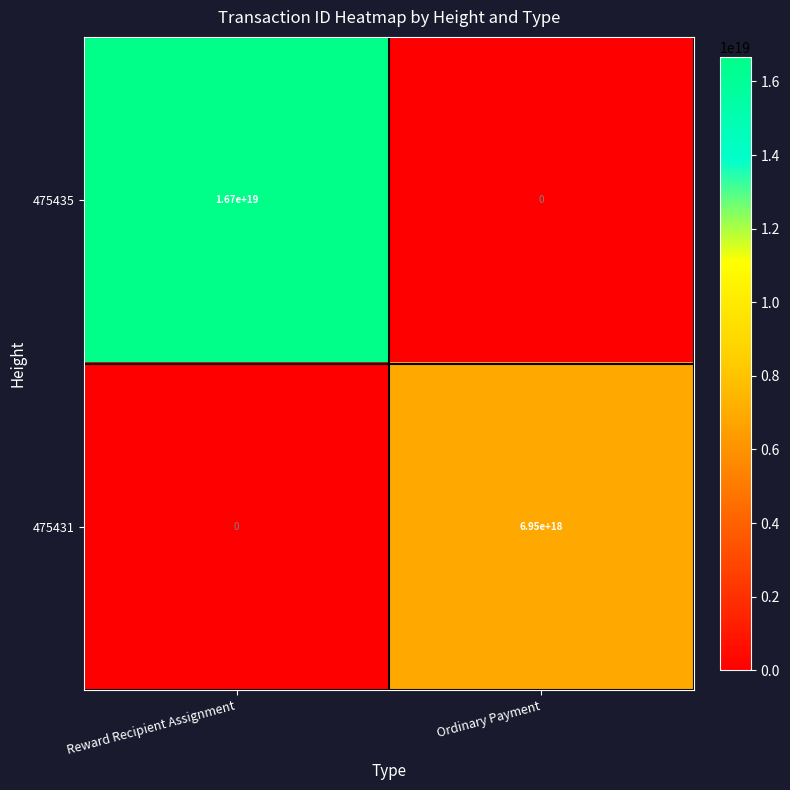

Is it true that 475431 equals 11217996329647278080 at Ordinary Payment?

False